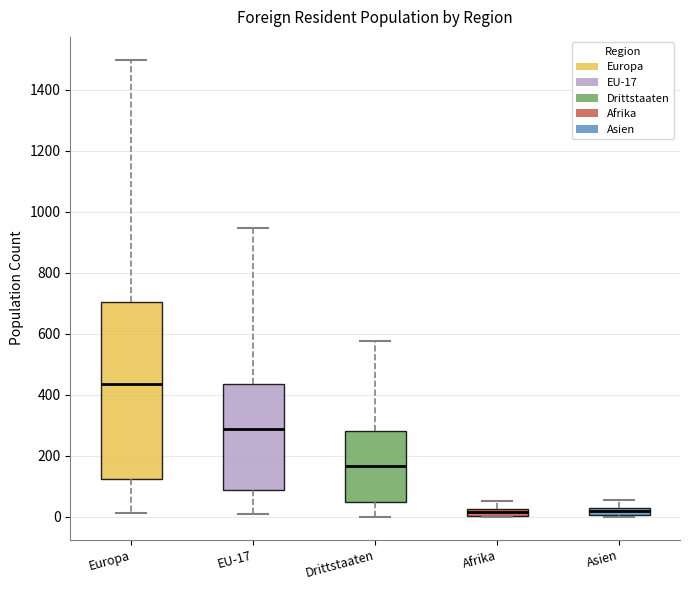

Where is the lower edge of the box for Afrika on the y-axis? The values are not printed on the chart, so give them approximately, as read against the axis.

0